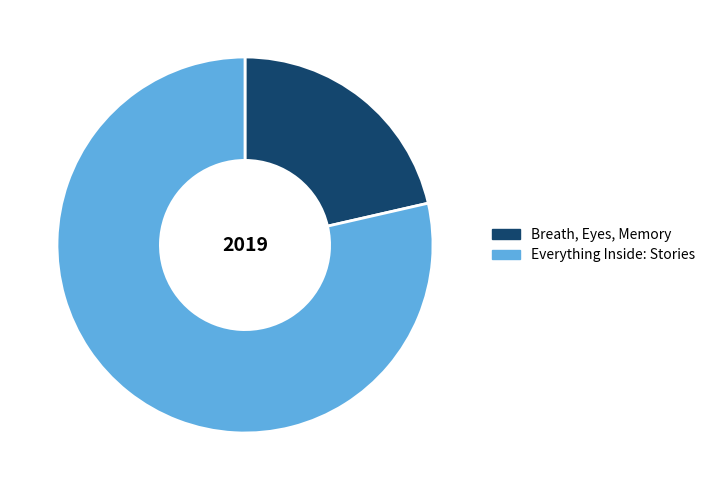

Is there any slice that represents more than half of the pie?

Yes